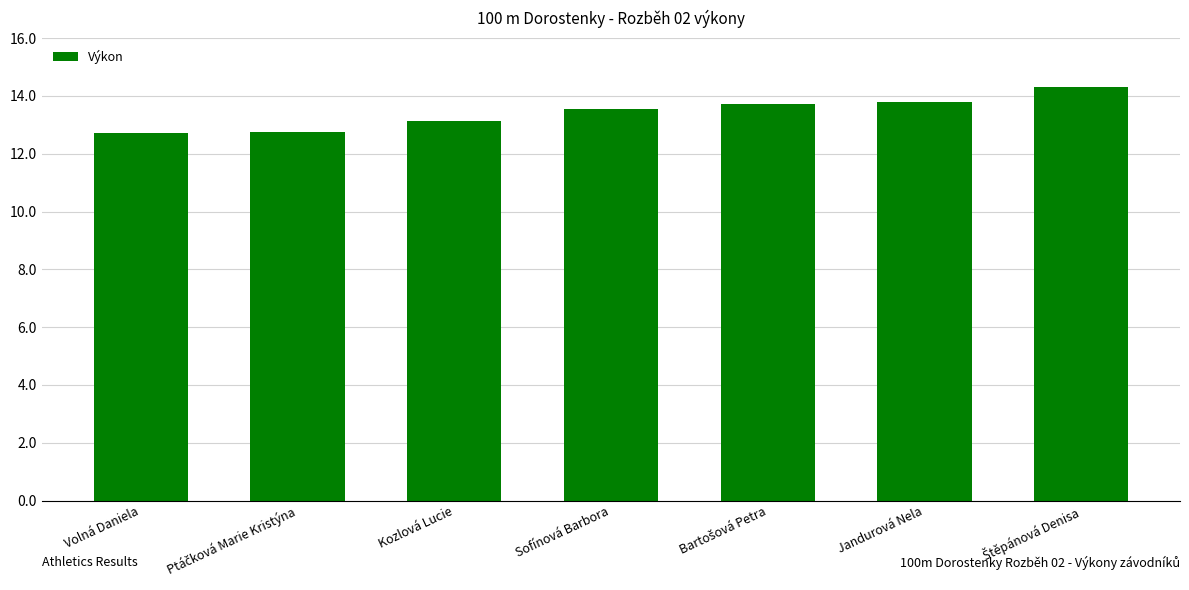

What is the change in value from Volná Daniela to Jandurová Nela?

+1.1